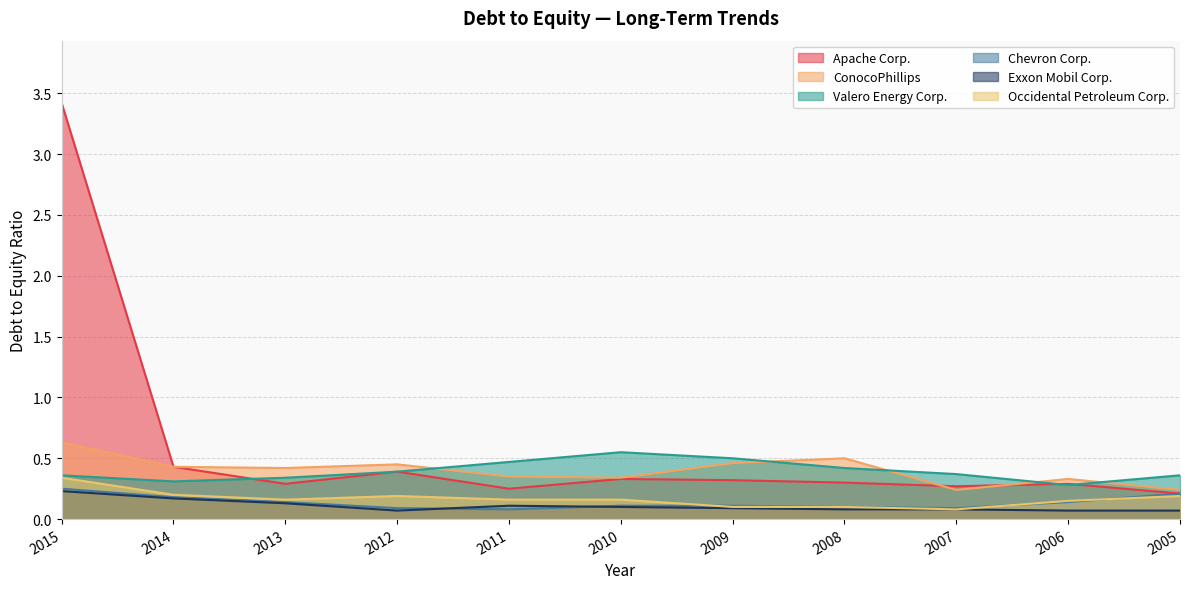

What is the greatest value displayed?

3.4